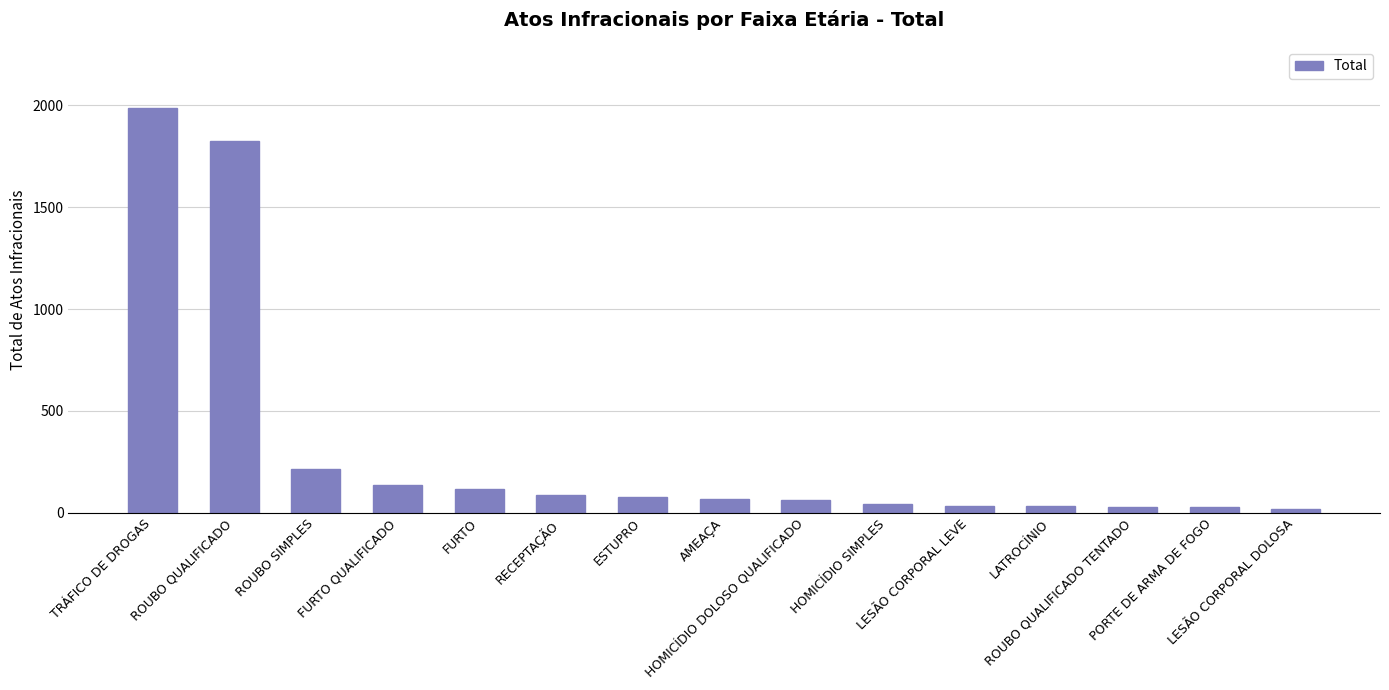

What is the difference between the second highest and second lowest values?

1796